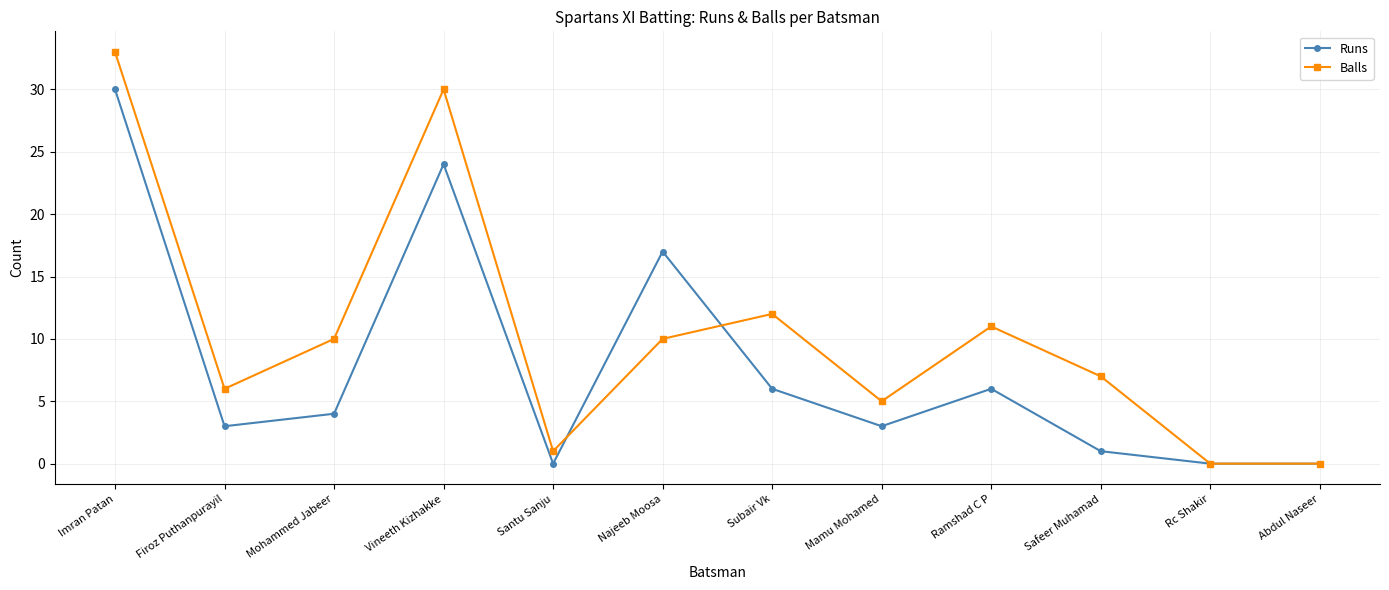

Rank the series by their average value, from lowest to highest.

Runs, Balls